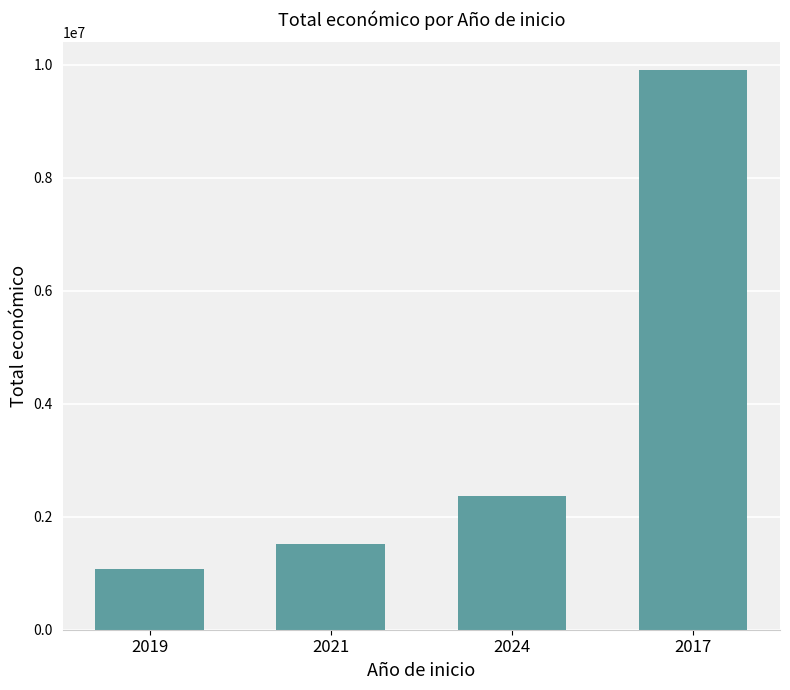

Which has a higher value, 2024 or 2019?

2024